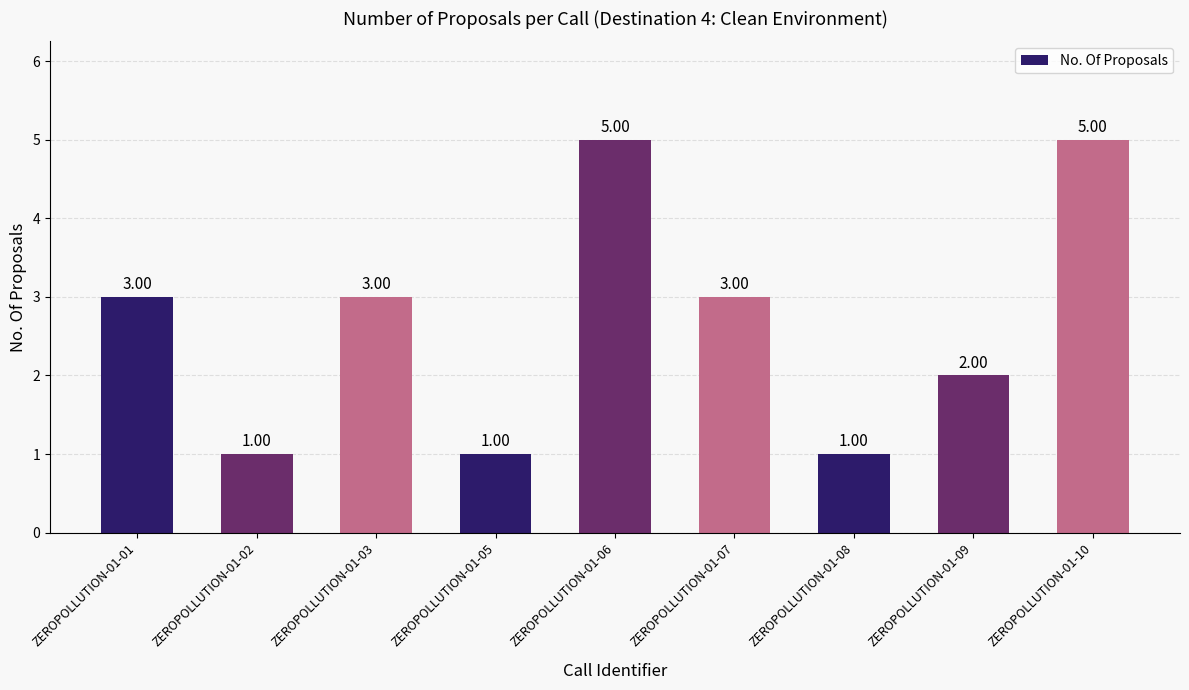

What is the difference between the second highest and second lowest values?

4